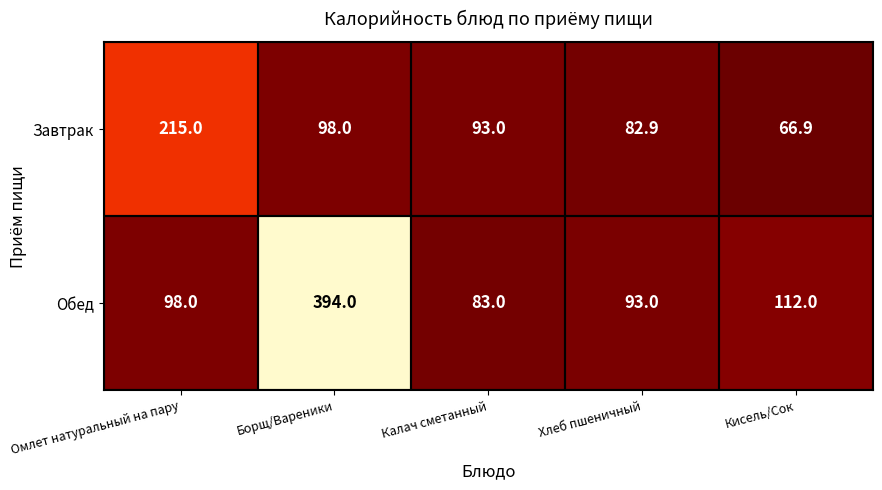

True or false: Завтрак has a value of 215.0 at Омлет натуральный на пару.

True